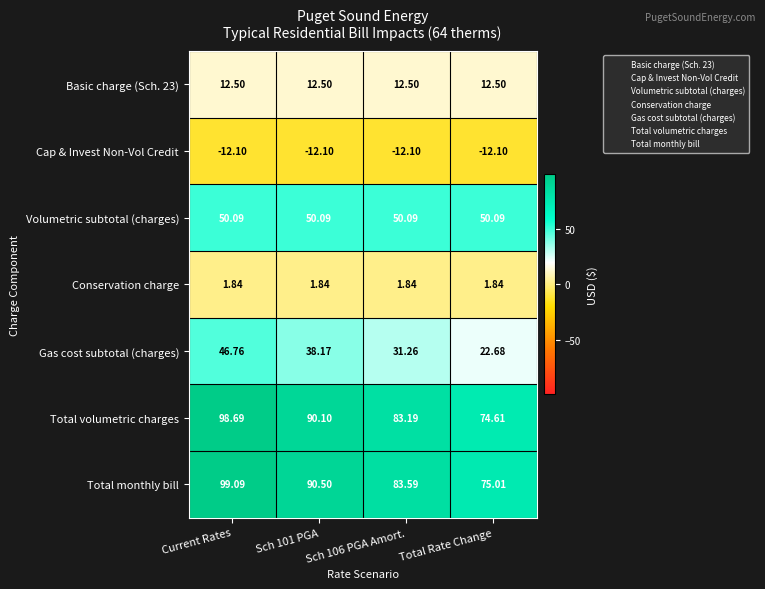

At which category is the sum across all series the highest?

Current Rates